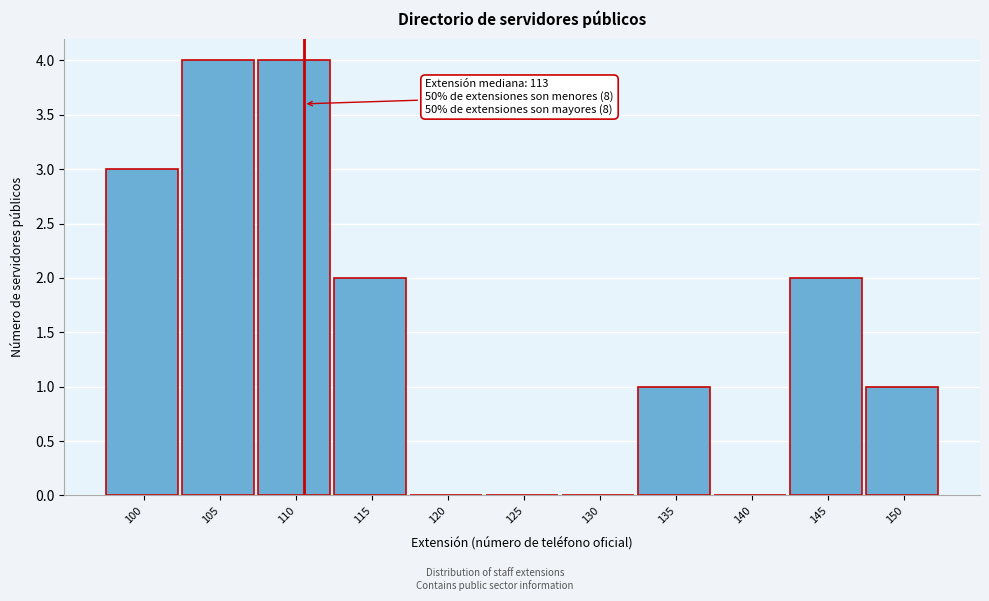

Reading right to left, transcribe all the data shown in this chart.

150=1	145=2	140=0	135=1	130=0	125=0	120=0	115=2	110=4	105=4	100=3